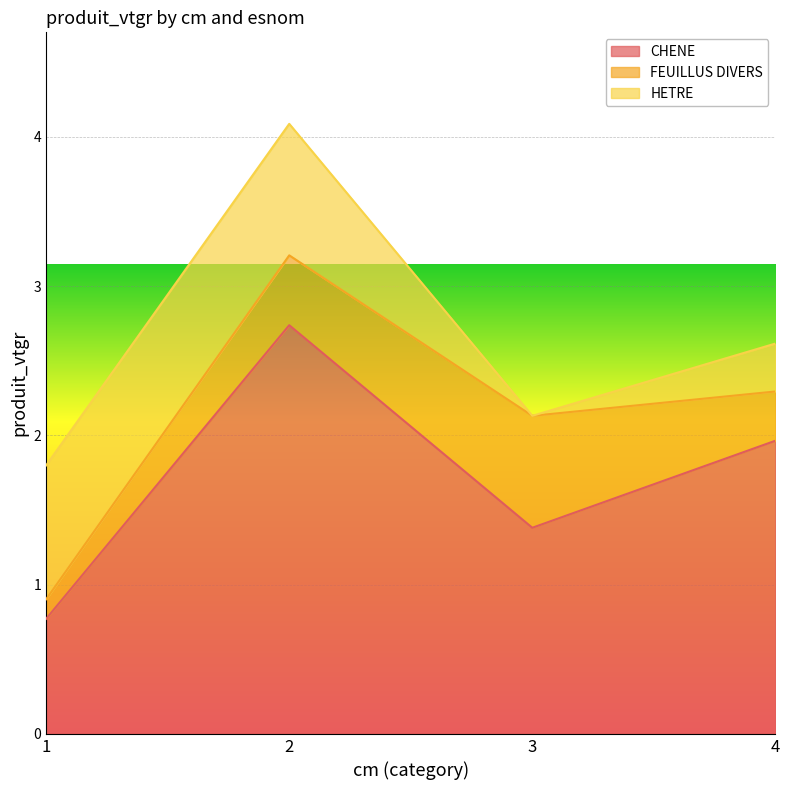

How many distinct data groups are displayed?

3